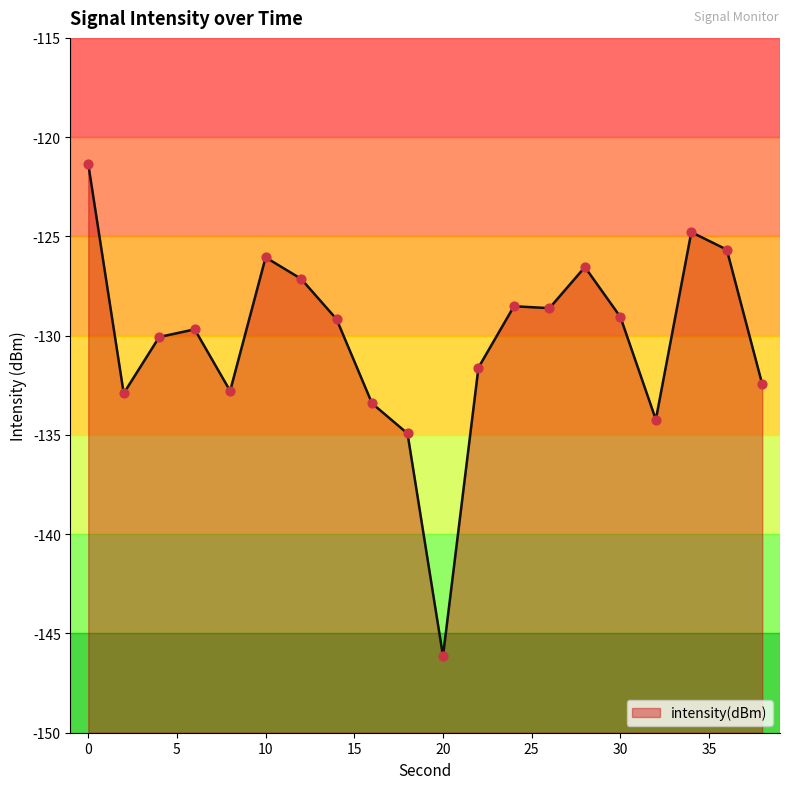

Between 2 and 34, which is larger?

34